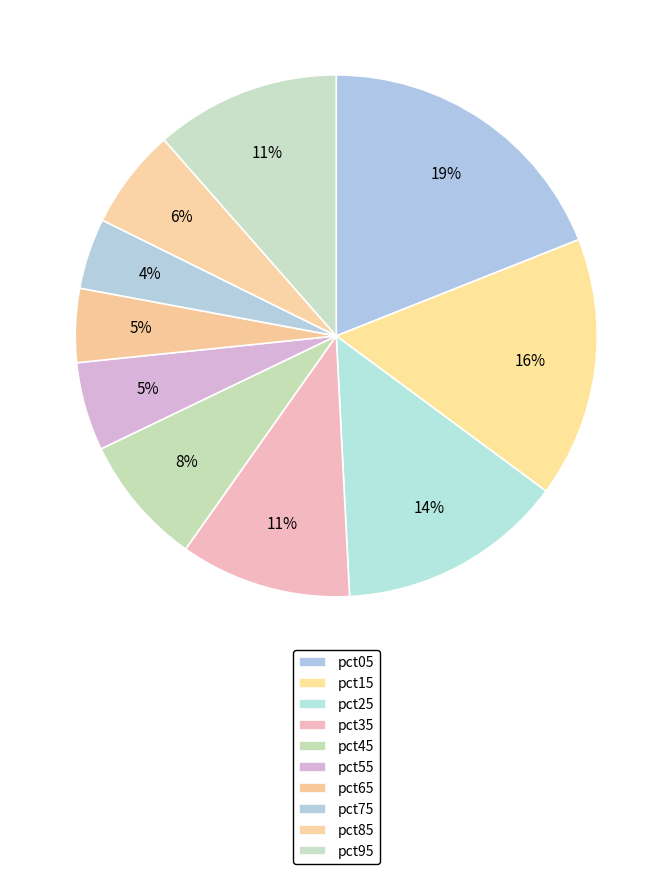

To the nearest percent, what is the difference between the pct05 and pct95 slice percentages?

8%